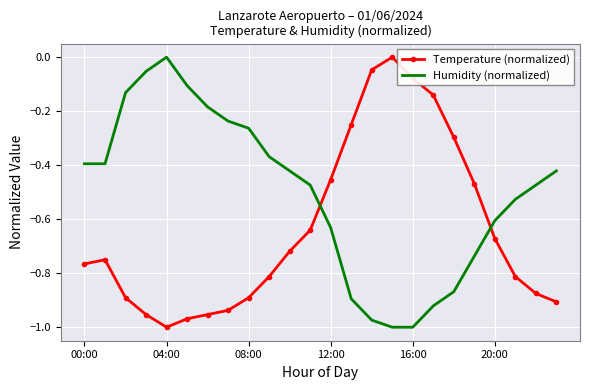

Rank the series by their average value, from highest to lowest.

Humidity (normalized), Temperature (normalized)